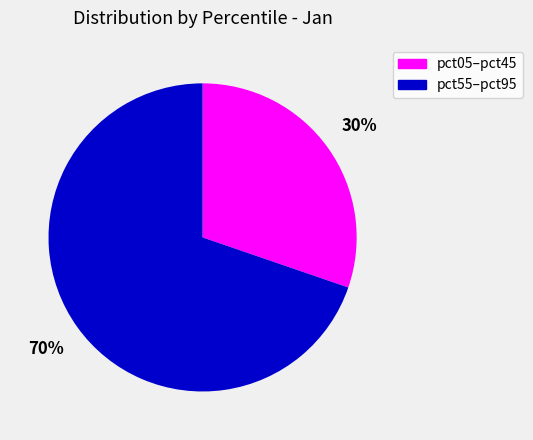

Does any single category account for the majority?

Yes